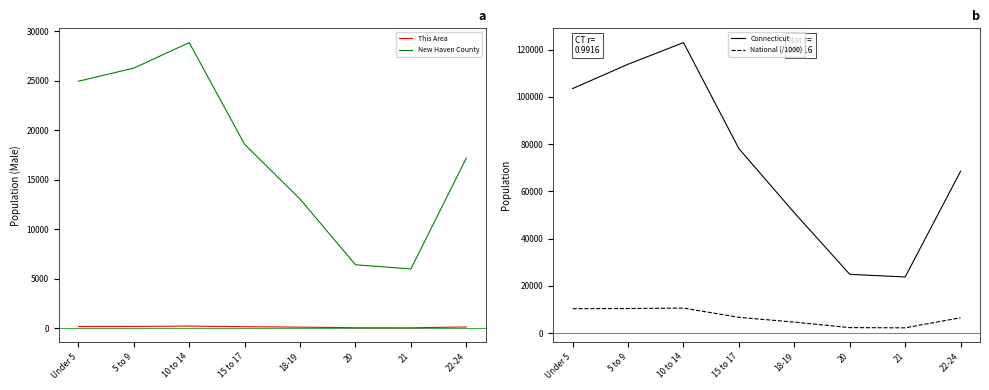

True or false: National (/1000) and This Area intersect in this chart.

False